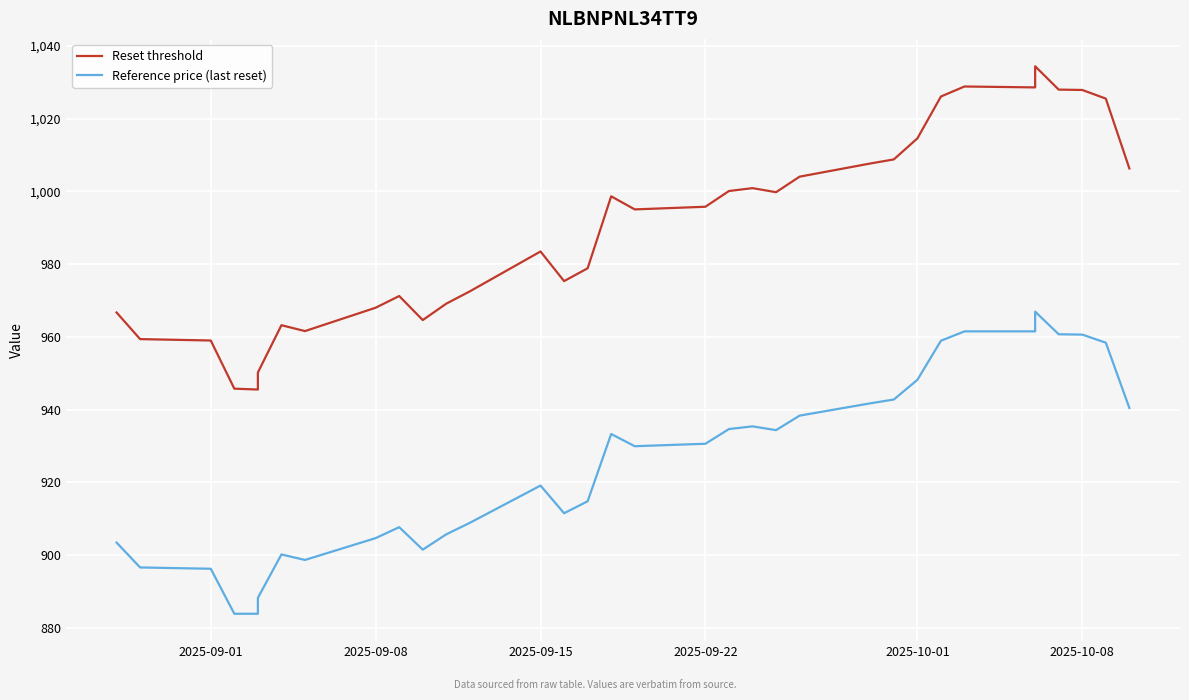

What are all the series names shown in the legend?

Reset threshold, Reference price (last reset)